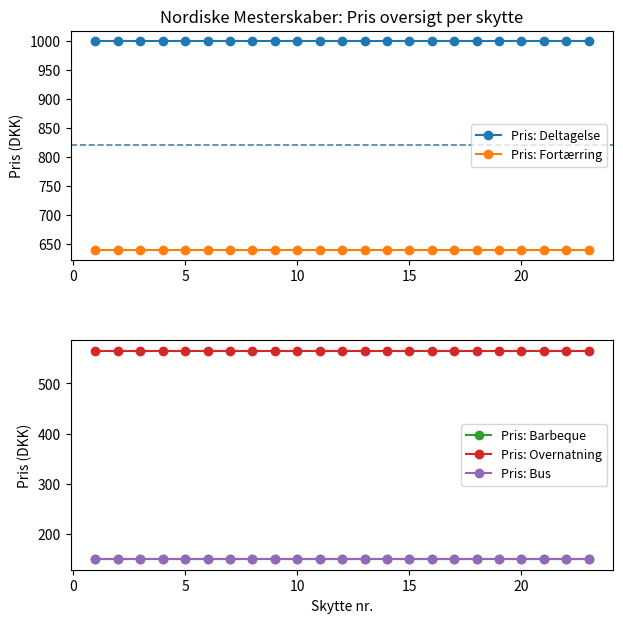

True or false: Pris: Fortærring has a value of 640 at 15.

True